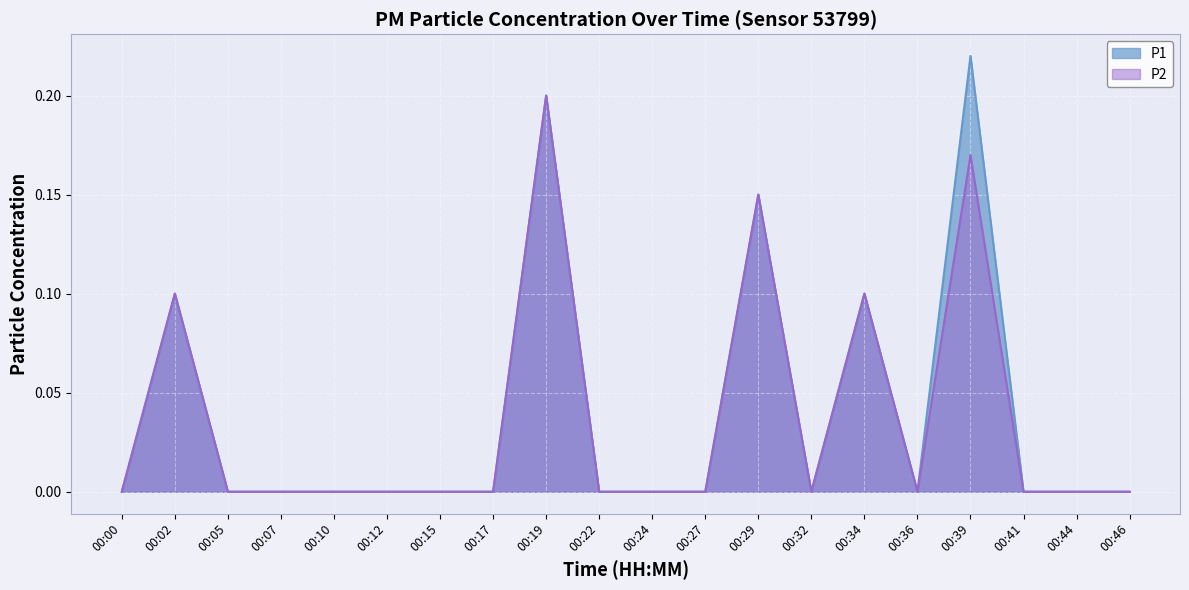

At which label does P1 reach its minimum?

00:00